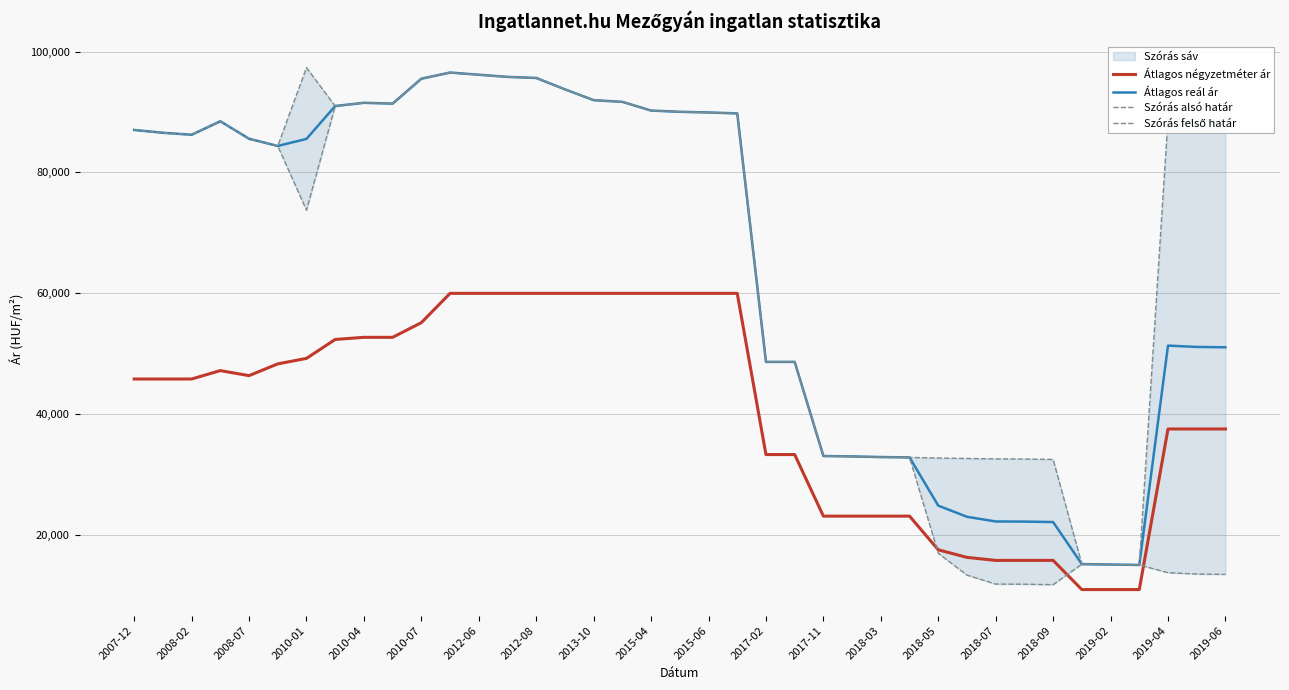

Is this an area chart (filled region under the line)?

No